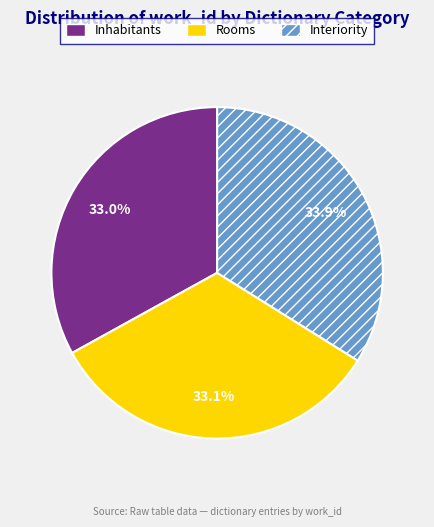

Is there a majority slice in this chart?

No